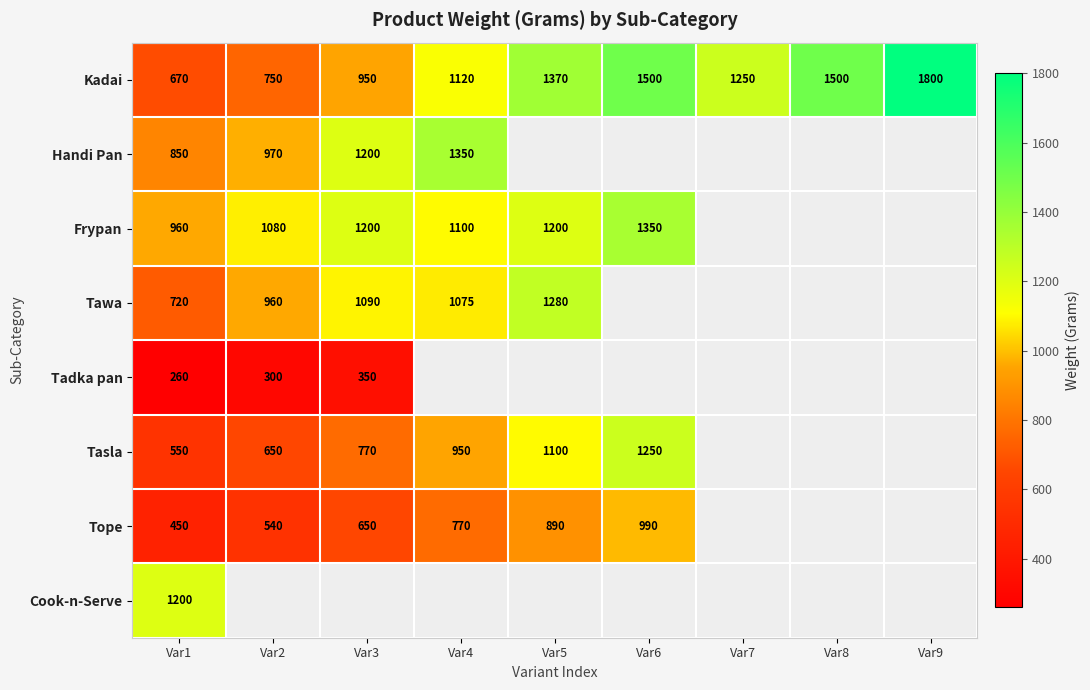

Which category has the lowest value in the Kadai series?

Var1